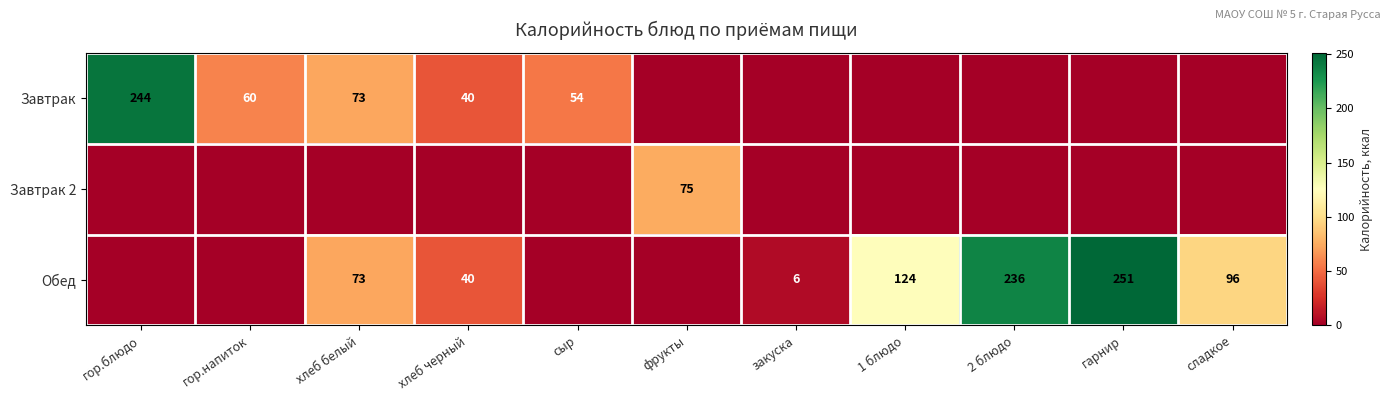

The value of Завтрак 2 at фрукты is 75. True or false?

True